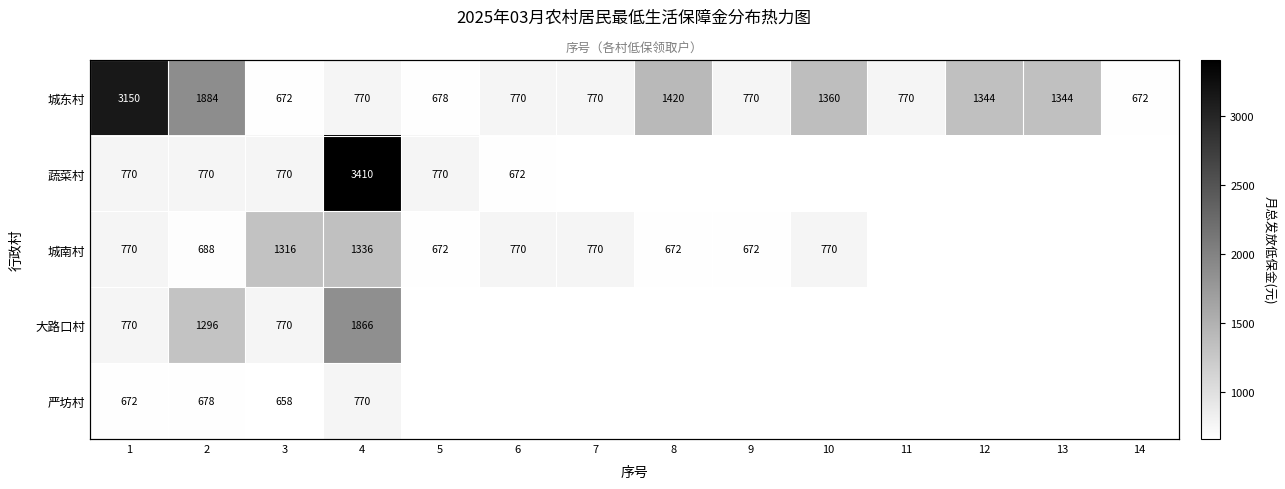

What is the smallest value displayed?

658.0